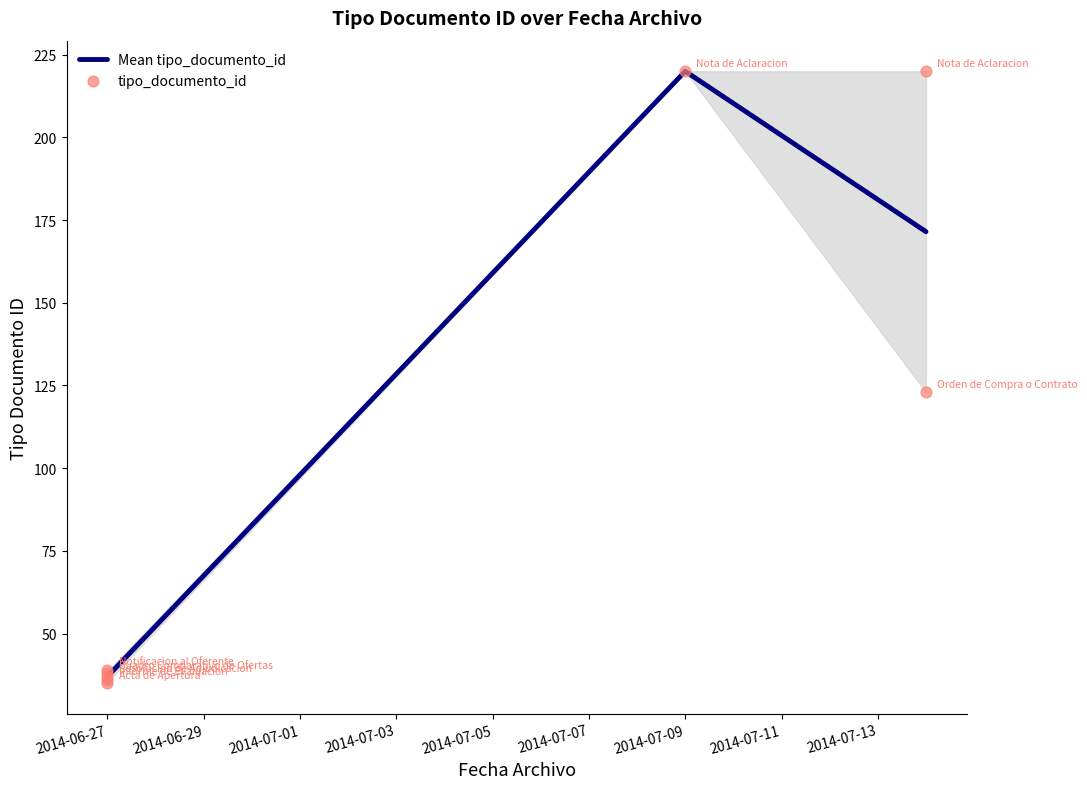

Which category has the highest value in the Mean tipo_documento_id series?

2014-07-09